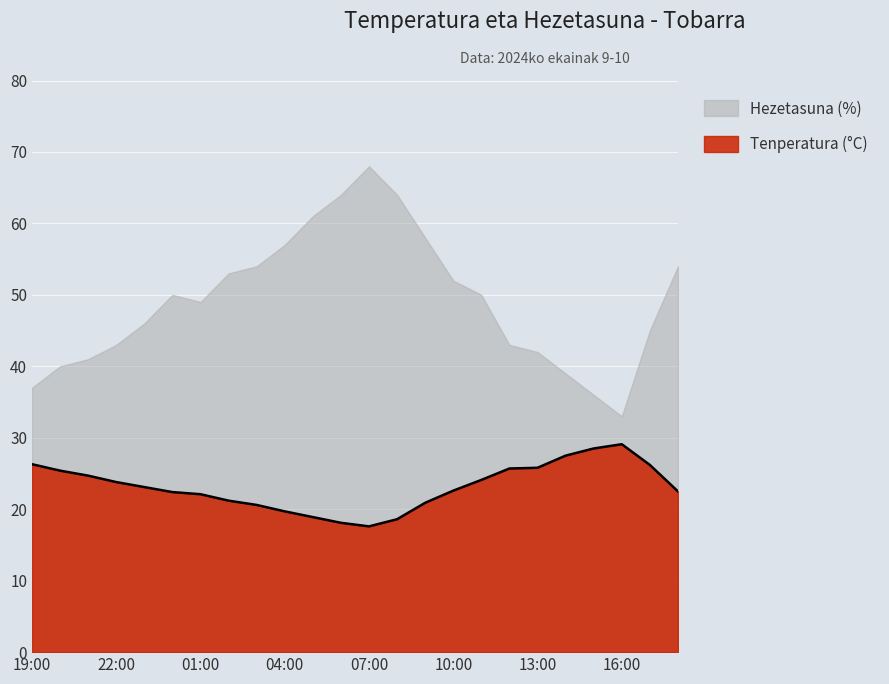

List the labels in order of value, largest first.

16:00, 15:00, 14:00, 19:00, 17:00, 13:00, 12:00, 20:00, 21:00, 11:00, 22:00, 23:00, 10:00, 18:00, 00:00, 01:00, 02:00, 09:00, 03:00, 04:00, 05:00, 08:00, 06:00, 07:00